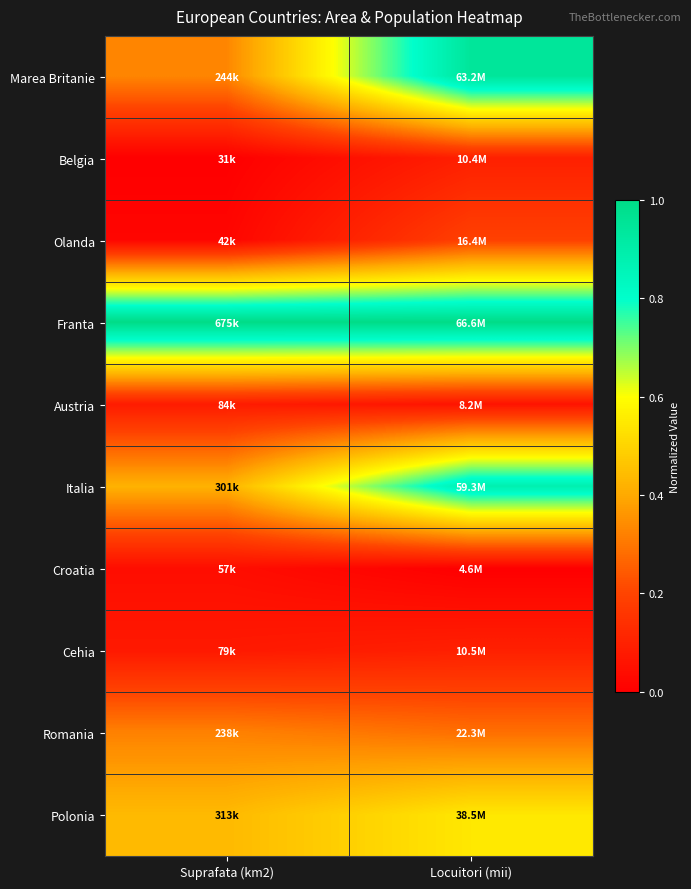

Reading right to left, list all the values displayed in this chart.

Marea Britanie: Locuitori (mii)=0.9	Suprafata (km2)=0.3
Belgia: Locuitori (mii)=0.1	Suprafata (km2)=0.0
Olanda: Locuitori (mii)=0.2	Suprafata (km2)=0.0
Franta: Locuitori (mii)=1.0	Suprafata (km2)=1.0
Austria: Locuitori (mii)=0.1	Suprafata (km2)=0.1
Italia: Locuitori (mii)=0.9	Suprafata (km2)=0.4
Croatia: Locuitori (mii)=0.0	Suprafata (km2)=0.0
Cehia: Locuitori (mii)=0.1	Suprafata (km2)=0.1
Romania: Locuitori (mii)=0.3	Suprafata (km2)=0.3
Polonia: Locuitori (mii)=0.5	Suprafata (km2)=0.4